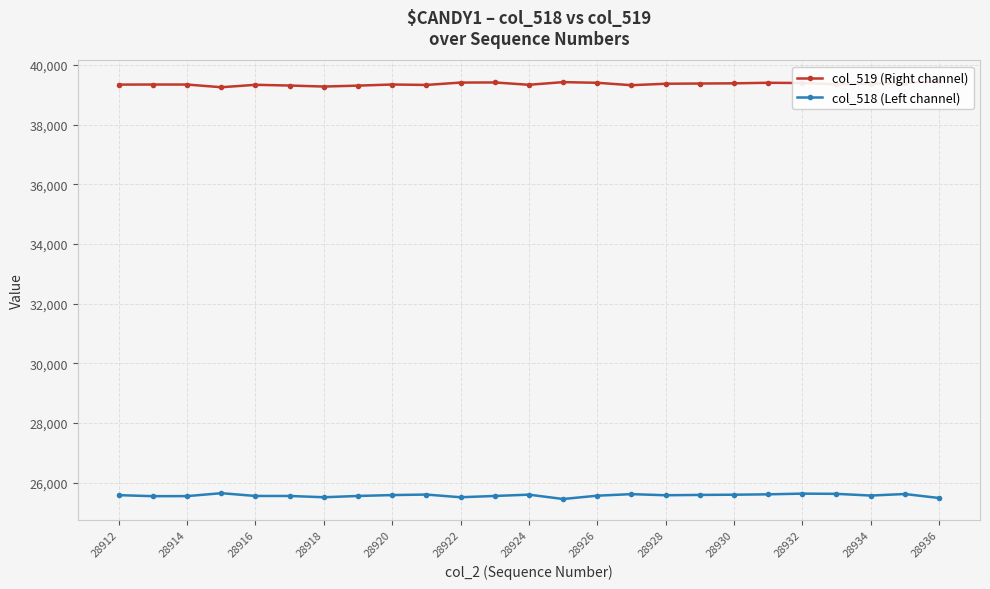

True or false: col_518 (Left channel) and col_519 (Right channel) intersect in this chart.

False